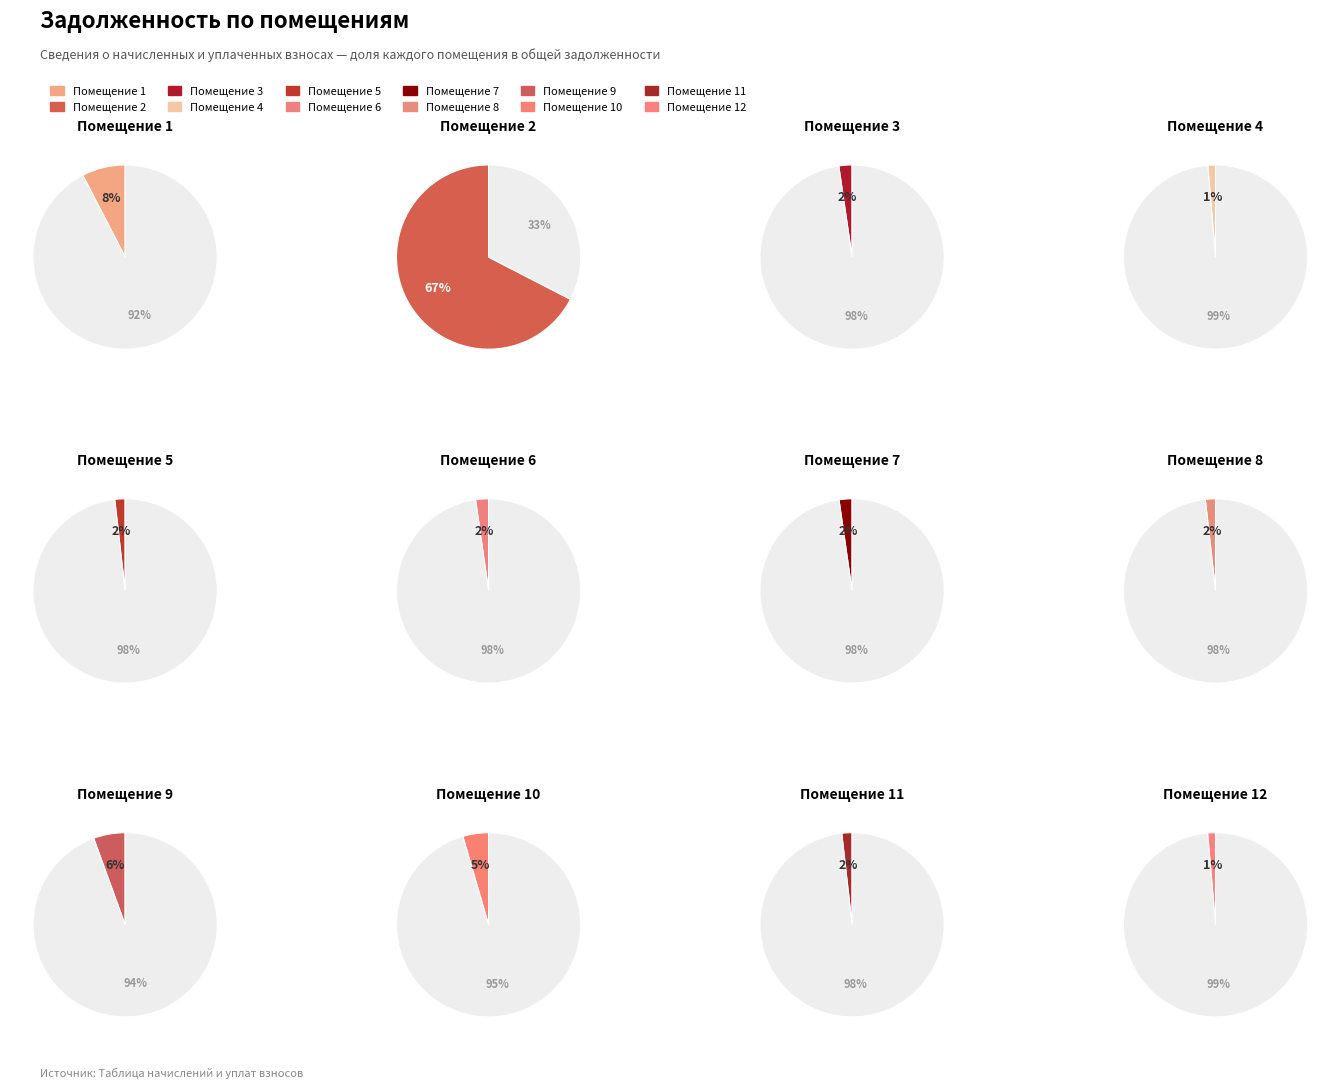

How many segments does this pie chart have?

12